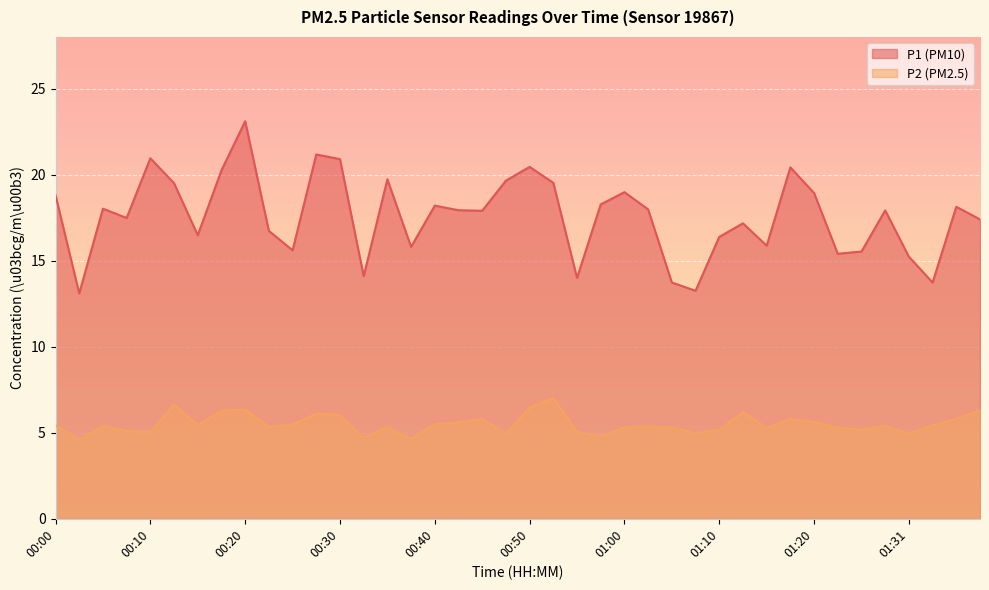

True or false: P1 has a value of 33.3 at 00:00.

False